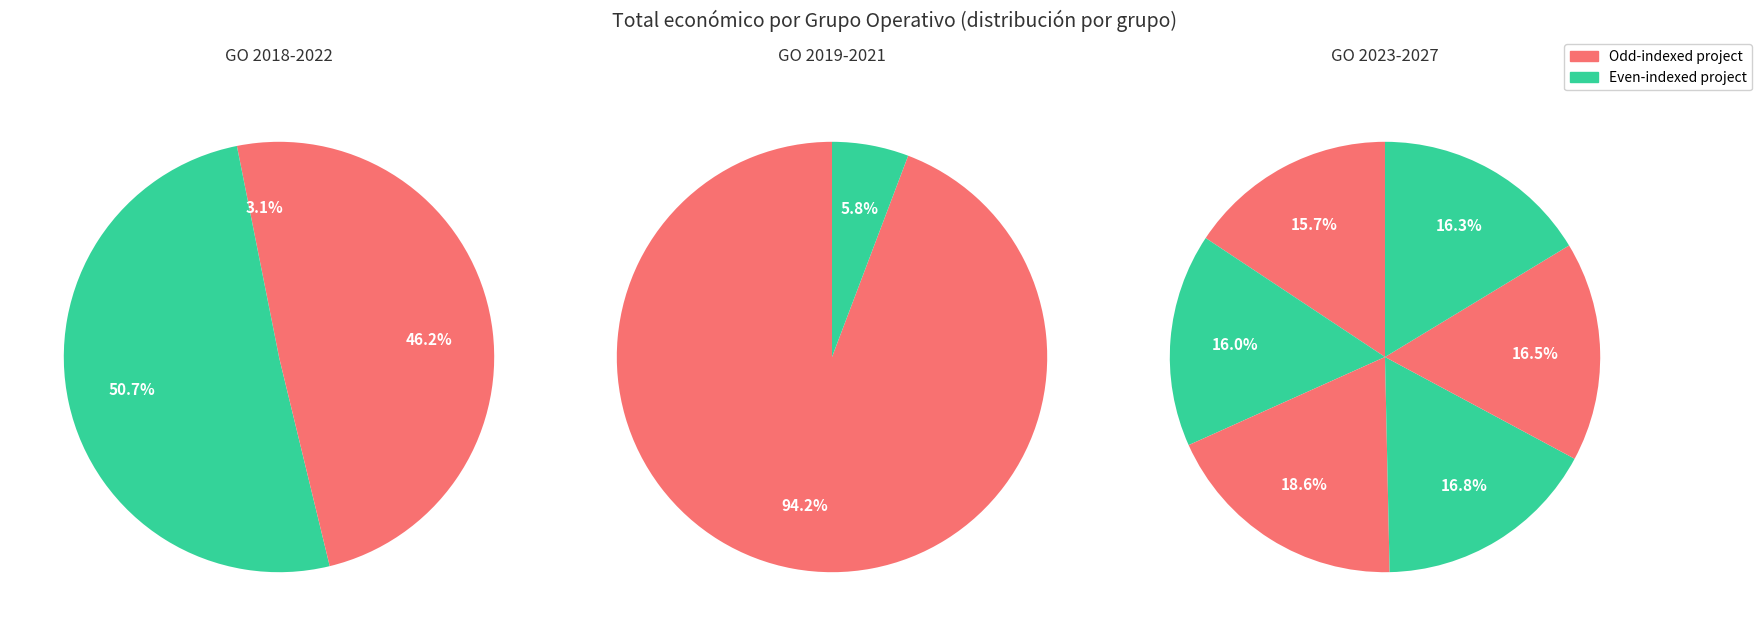

Is it true that BIOVITI is 14% of the pie?

False